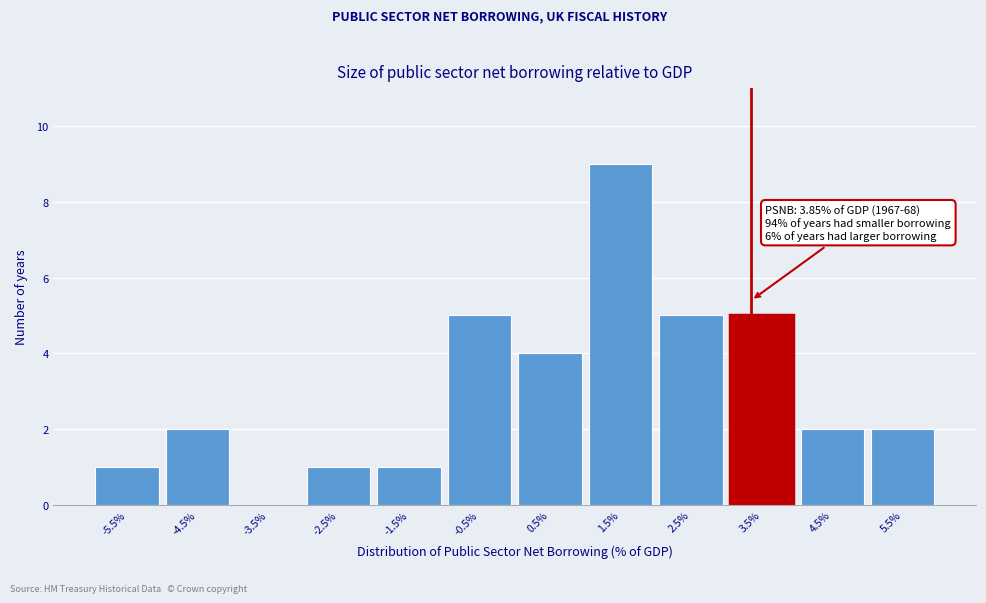

Reading left to right, what are all the values shown in this chart?

-5.5%=1	-4.5%=2	-3.5%=0	-2.5%=1	-1.5%=1	-0.5%=5	0.5%=4	1.5%=9	2.5%=5	3.5%=5	4.5%=2	5.5%=2